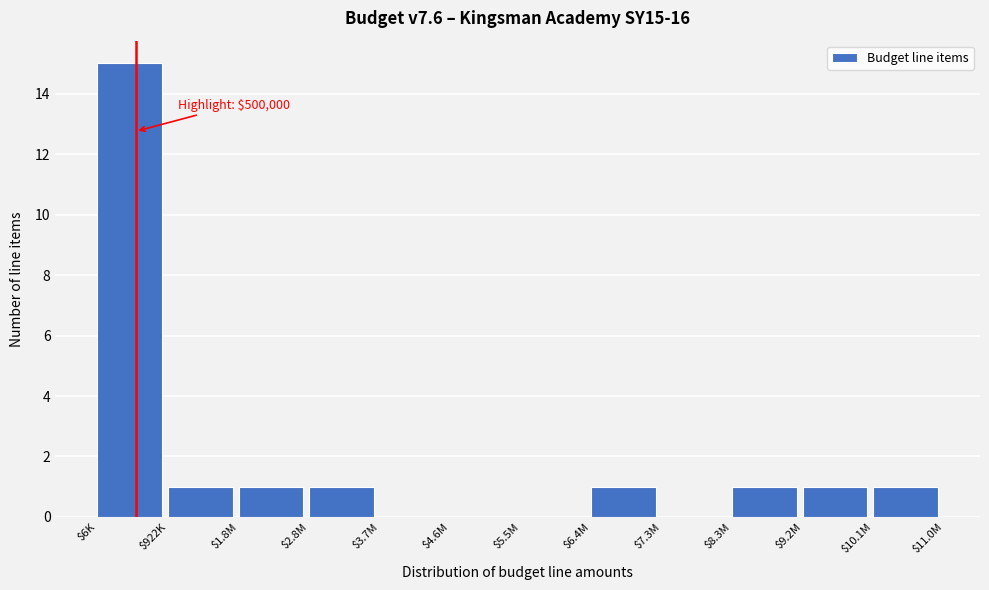

Is it true that the value at $9.2M is 0?

False